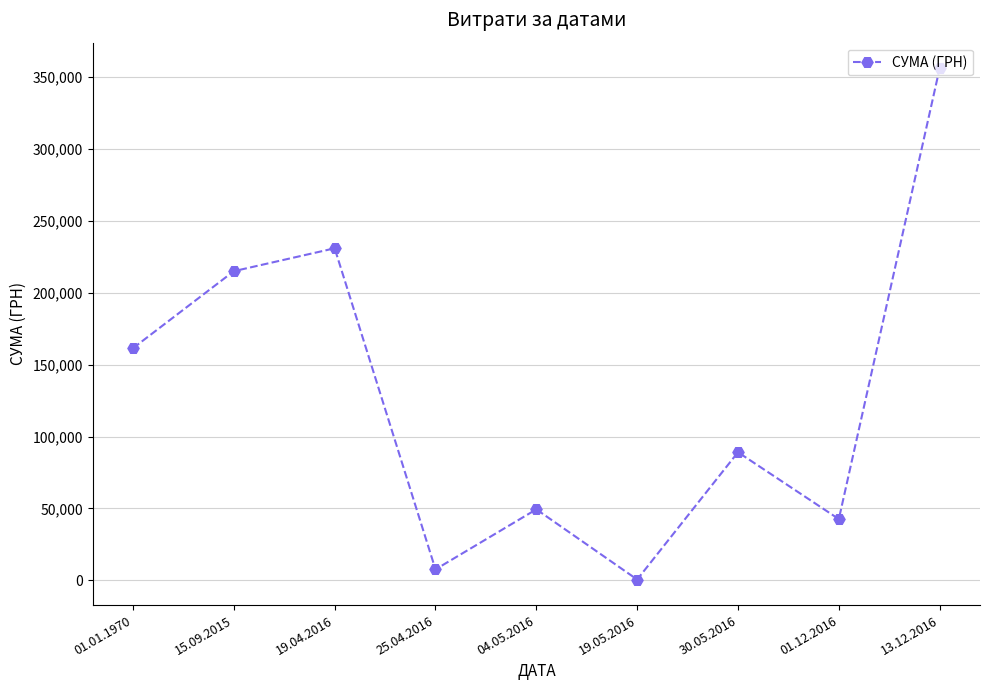

List the labels in order of value, smallest first.

19.05.2016, 25.04.2016, 01.12.2016, 04.05.2016, 30.05.2016, 01.01.1970, 15.09.2015, 19.04.2016, 13.12.2016